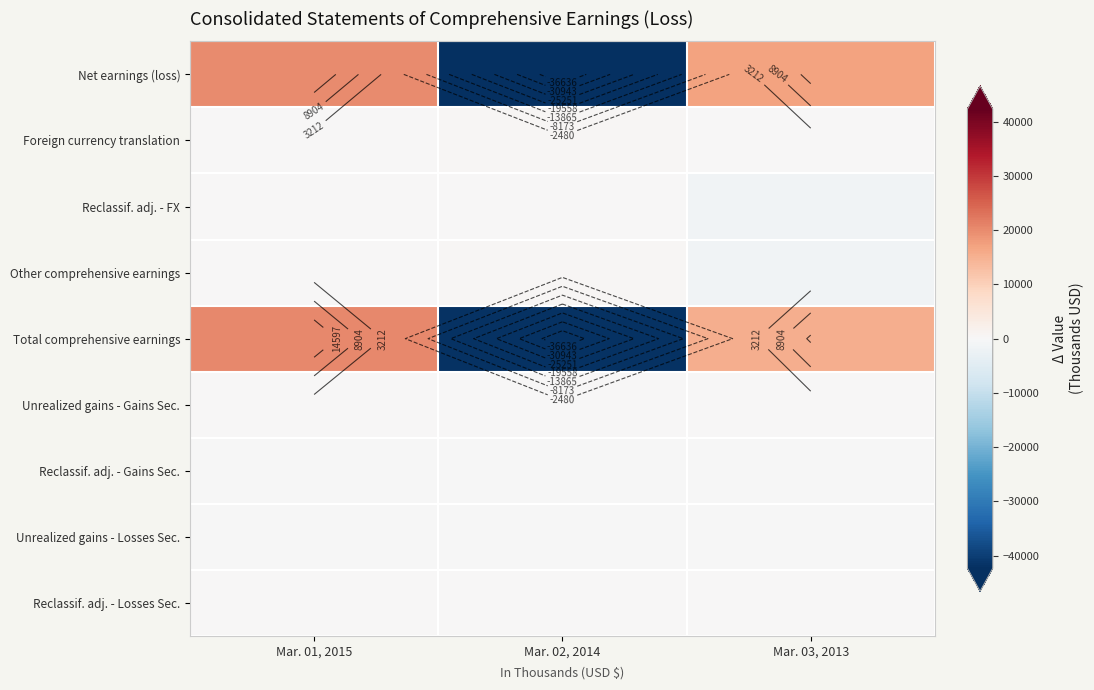

What is the minimum value for Foreign currency translation?

75